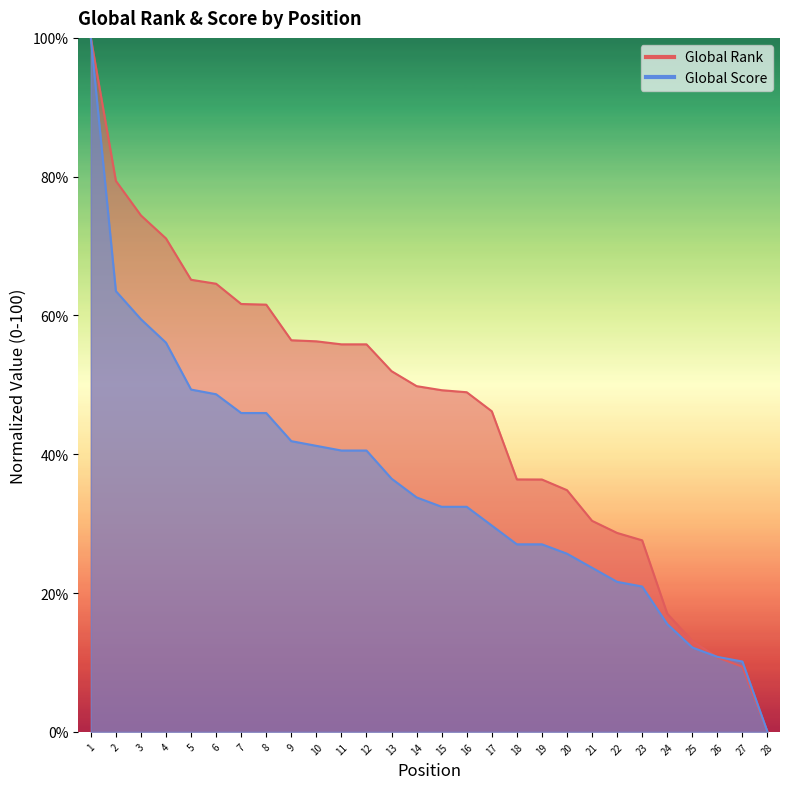

After their last crossing, which series has the higher values: Global Score or Global Rank?

Global Score